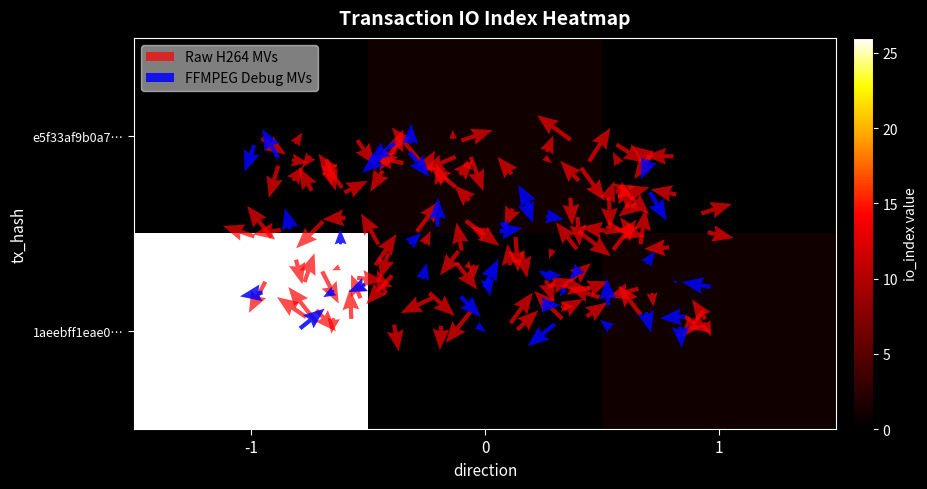

Rank the series by their maximum value, from lowest to highest.

e5f33af9b0a79ccdc65f5bdba0e0cac62fad50e, 1aeebff1eae06d913cdbabda21be488e303a06a